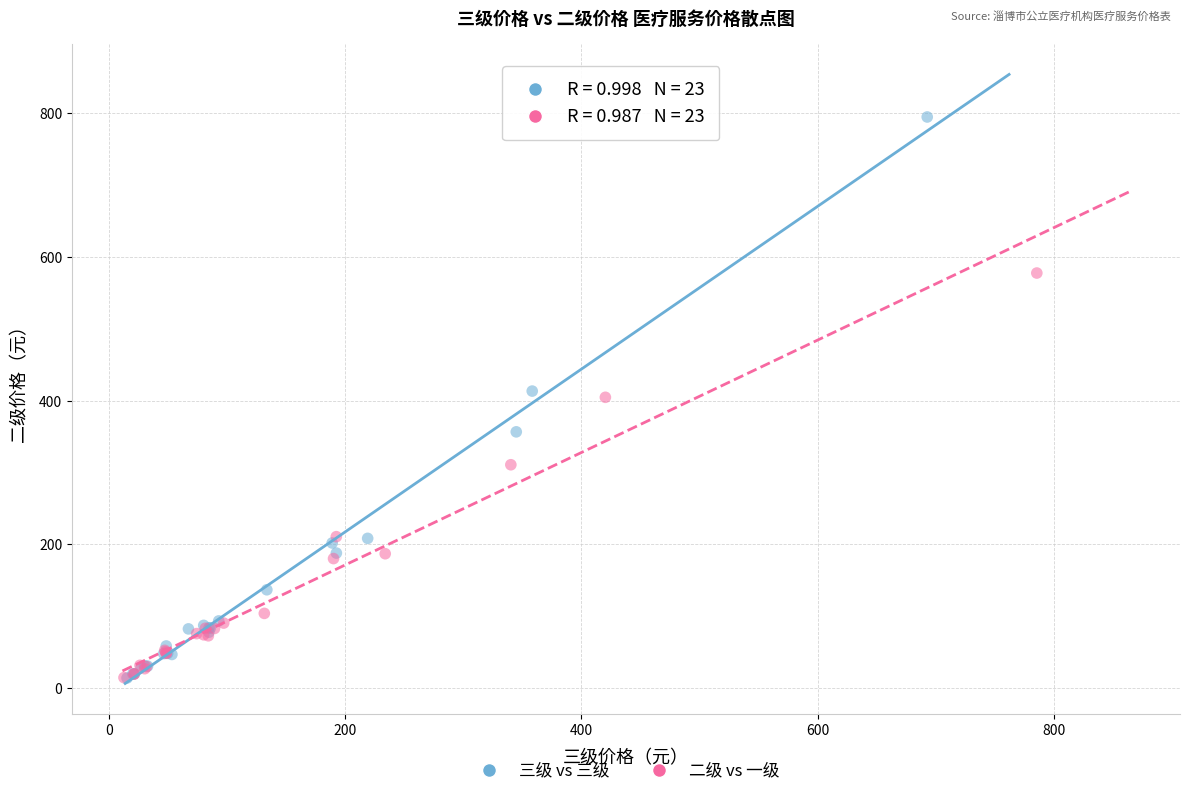

What are all the series names shown in the legend?

三级 vs 三级, 二级 vs 一级